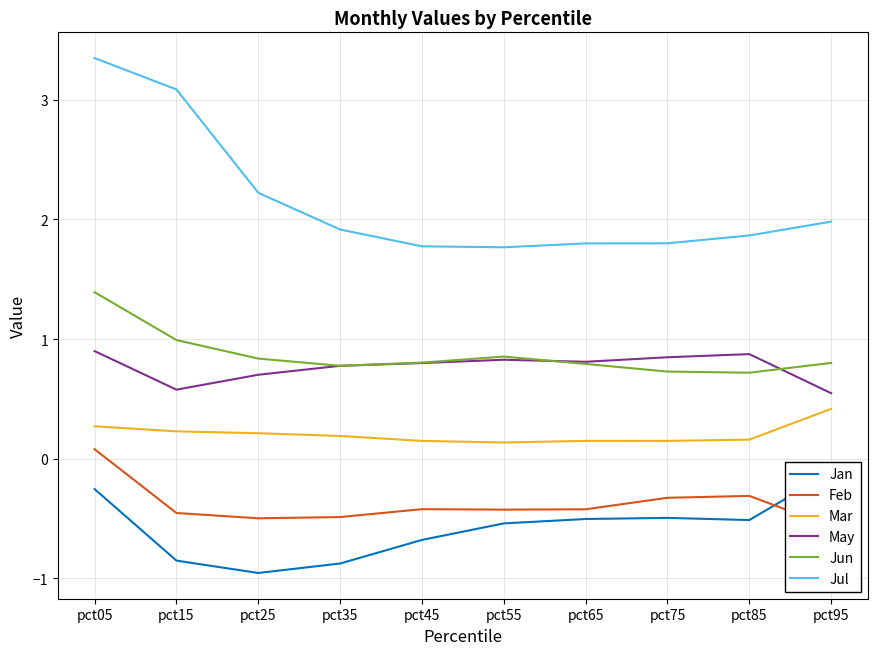

Reading left to right, extract all data points from this chart.

Jan: -0.3	-0.9	-1.0	-0.9	-0.7	-0.5	-0.5	-0.5	-0.5	-0.1
Feb: 0.1	-0.5	-0.5	-0.5	-0.4	-0.4	-0.4	-0.3	-0.3	-0.6
Mar: 0.3	0.2	0.2	0.2	0.1	0.1	0.1	0.1	0.2	0.4
May: 0.9	0.6	0.7	0.8	0.8	0.8	0.8	0.8	0.9	0.5
Jun: 1.4	1.0	0.8	0.8	0.8	0.9	0.8	0.7	0.7	0.8
Jul: 3.3	3.1	2.2	1.9	1.8	1.8	1.8	1.8	1.9	2.0